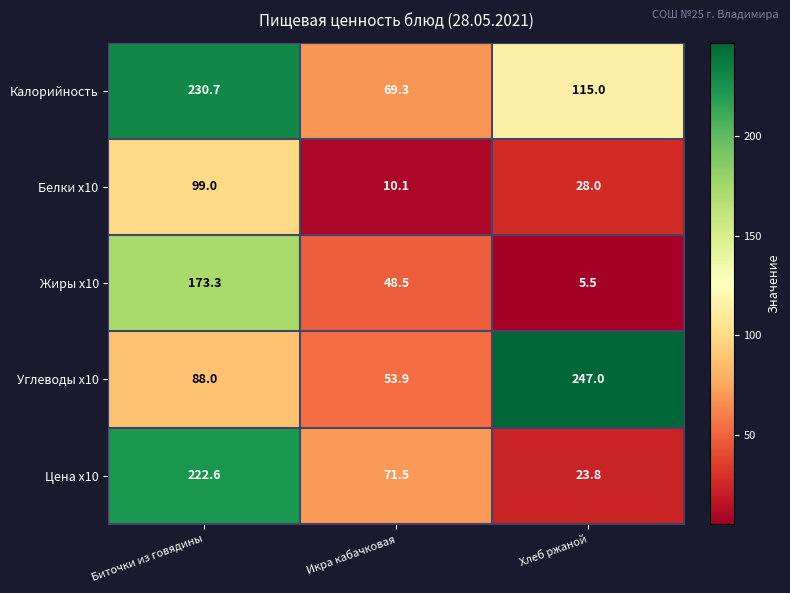

What is the smallest value displayed?

5.5